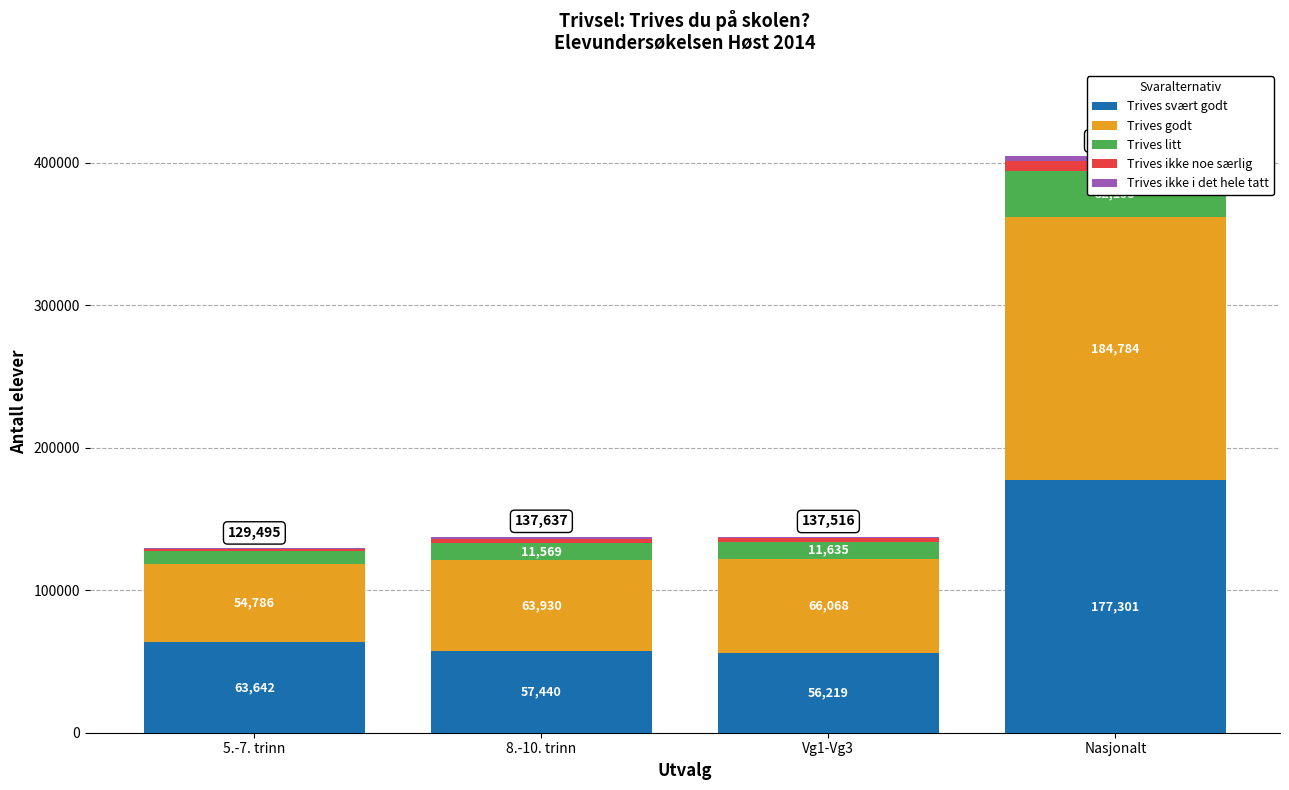

Reading left to right, extract all data points from this chart.

Trives svært godt: 5.-7. trinn=63642	8.-10. trinn=57440	Vg1-Vg3=56219	Nasjonalt=177301
Trives godt: 5.-7. trinn=54786	8.-10. trinn=63930	Vg1-Vg3=66068	Nasjonalt=184784
Trives litt: 5.-7. trinn=8991	8.-10. trinn=11569	Vg1-Vg3=11635	Nasjonalt=32195
Trives ikke noe særlig: 5.-7. trinn=1567	8.-10. trinn=2840	Vg1-Vg3=2517	Nasjonalt=6924
Trives ikke i det hele tatt: 5.-7. trinn=509	8.-10. trinn=1858	Vg1-Vg3=1077	Nasjonalt=3444